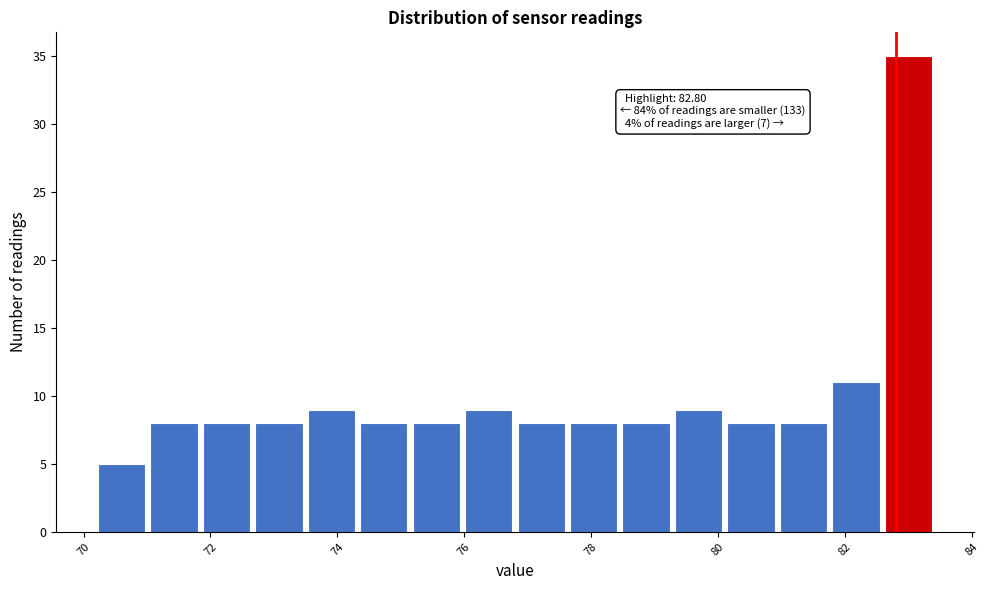

Over which range of the x-axis is the bar tallest?

82.6 to 83.4